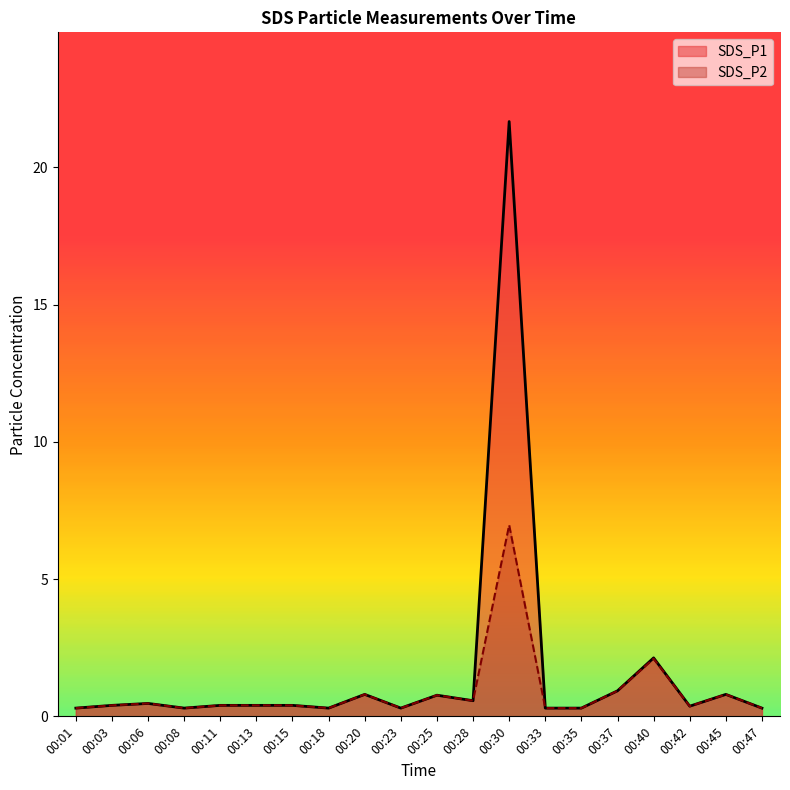

What is the minimum value for SDS_P1?

0.3